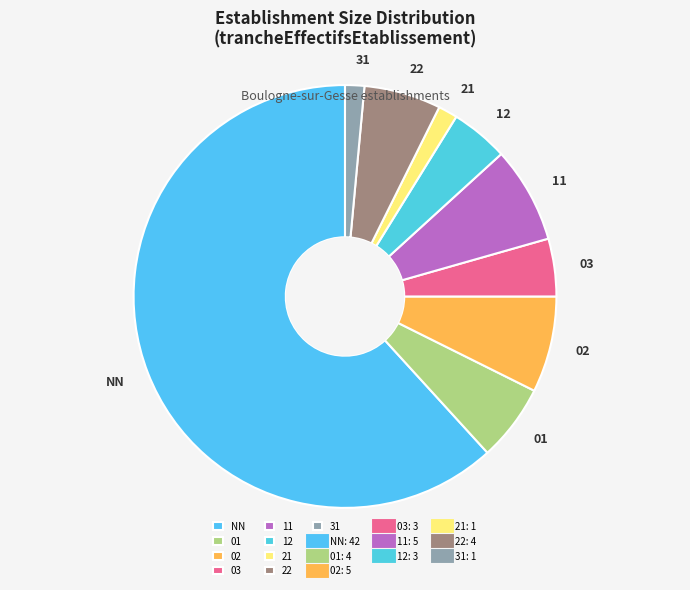

Which slice is the largest?

NN